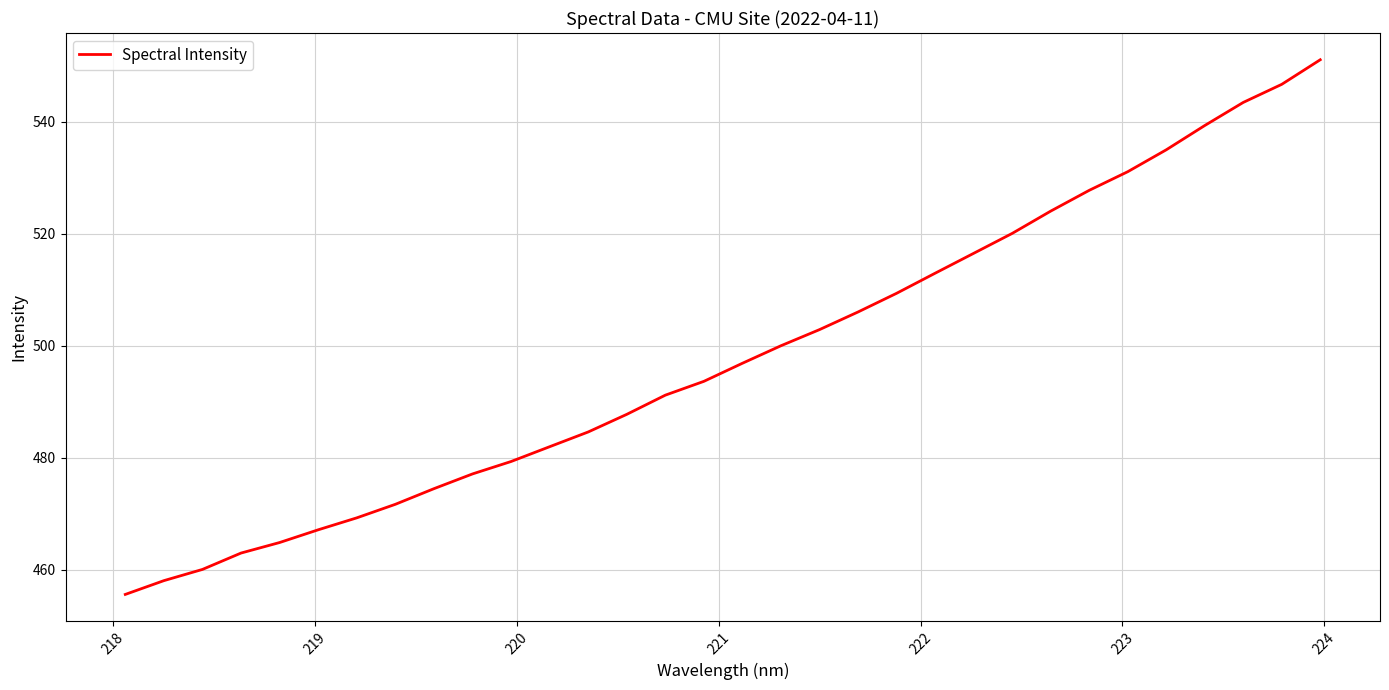

What is the minimum value shown in the chart?

455.6